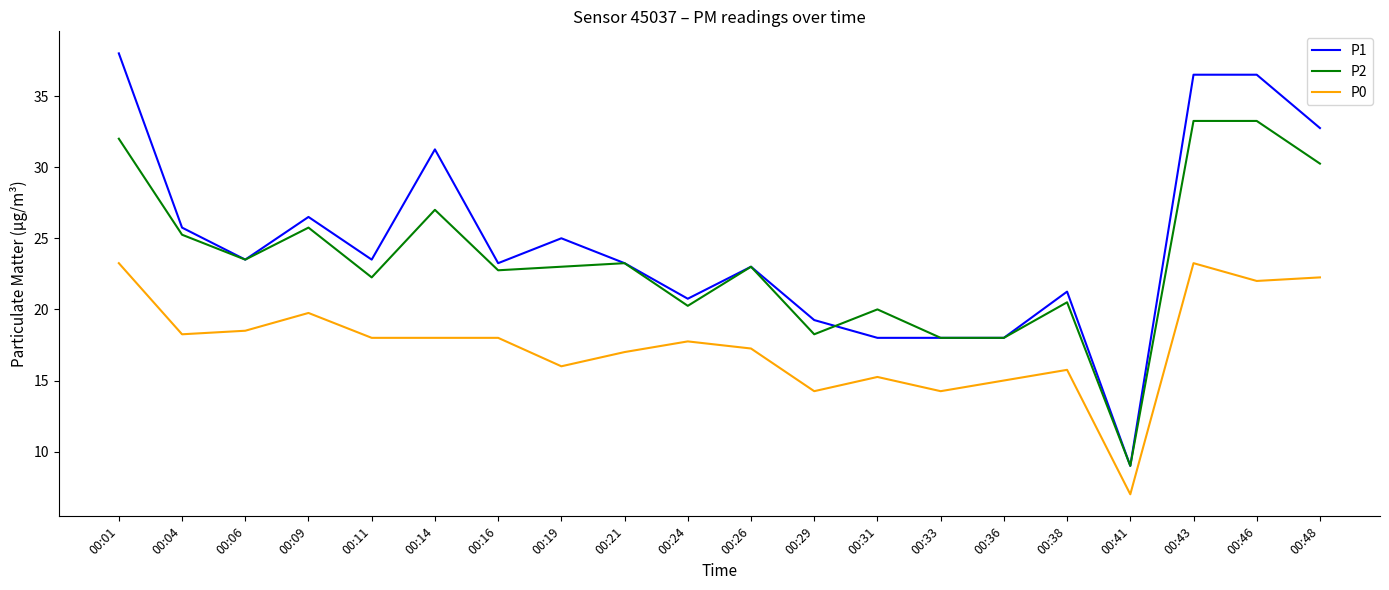

Which series changed the most between 00:01 and 00:29?

P1